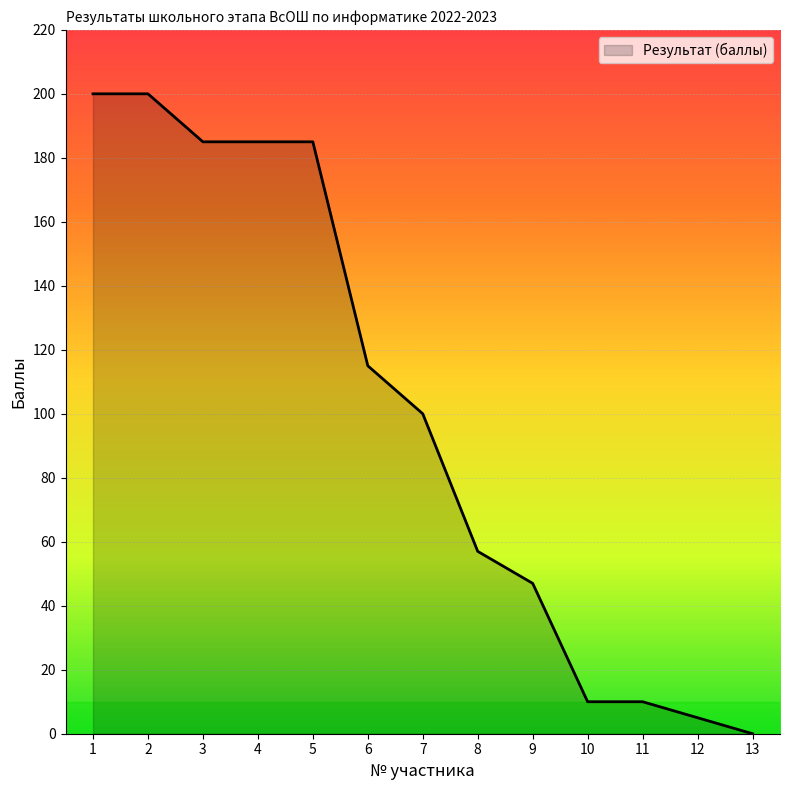

Between 4 and 8, which is larger?

4